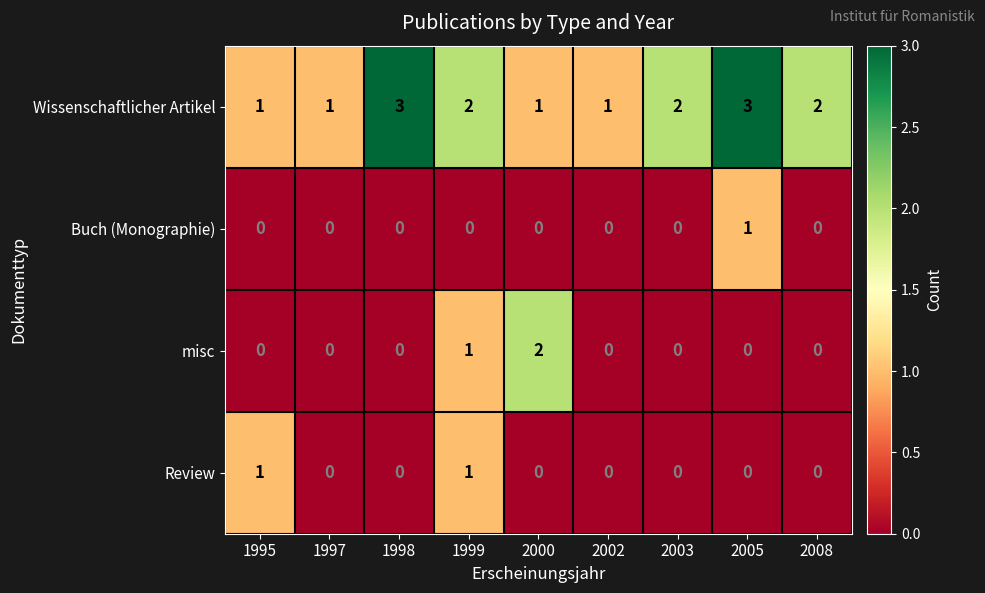

The value of Wissenschaftlicher Artikel at 2000 is 2. True or false?

False